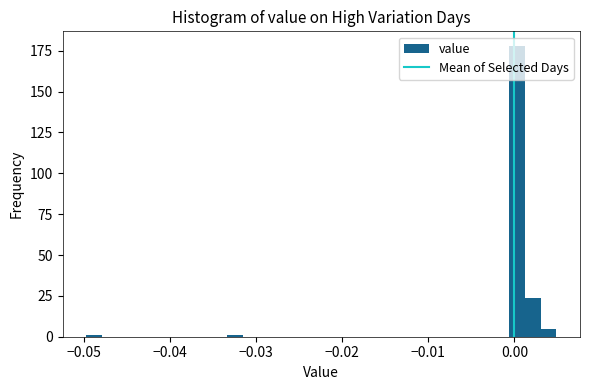

Around what value on the x-axis is the tallest bar? Give the approximate position of its centre, as read against the axis.

0.000